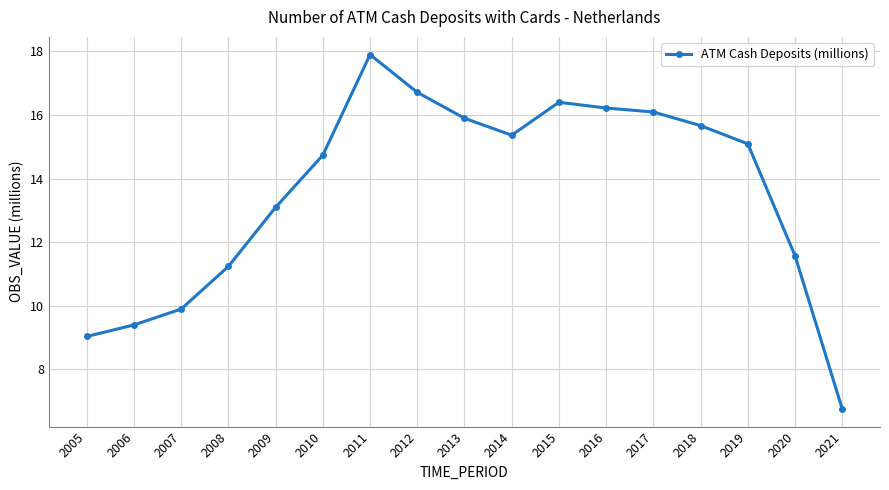

Reading left to right, extract all data points from this chart.

9.0	9.4	9.9	11.2	13.1	14.7	17.9	16.7	15.9	15.4	16.4	16.2	16.1	15.7	15.1	11.6	6.8